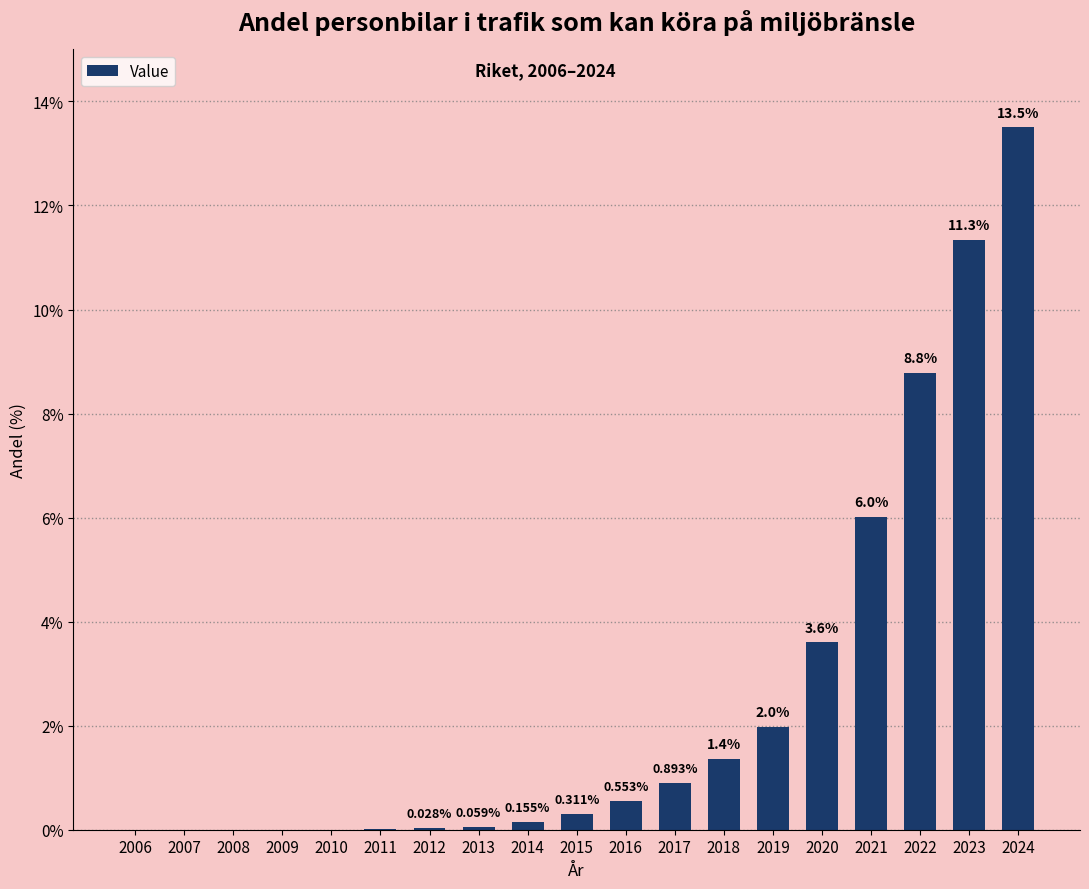

Is it true that the value at 2021 is 6.0?

True